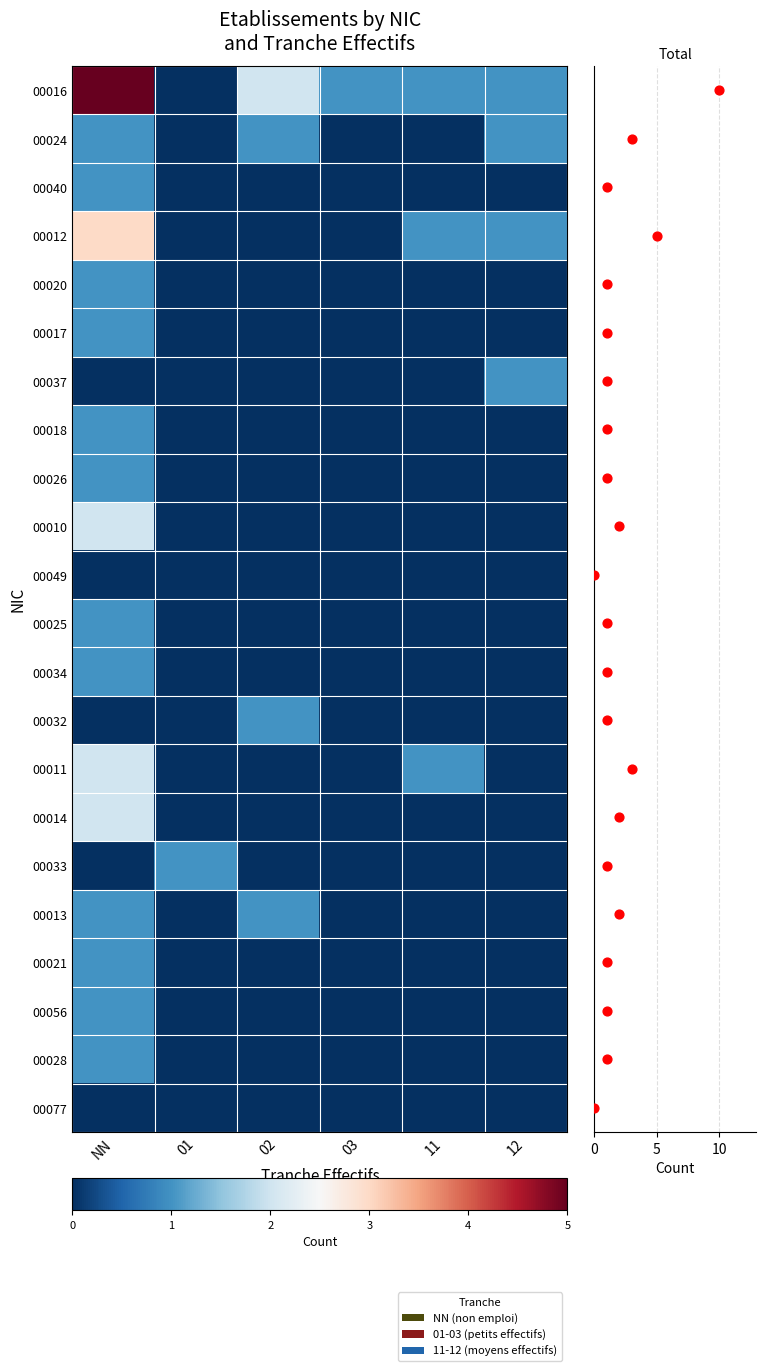

Between 11 and 01, which is larger?

11